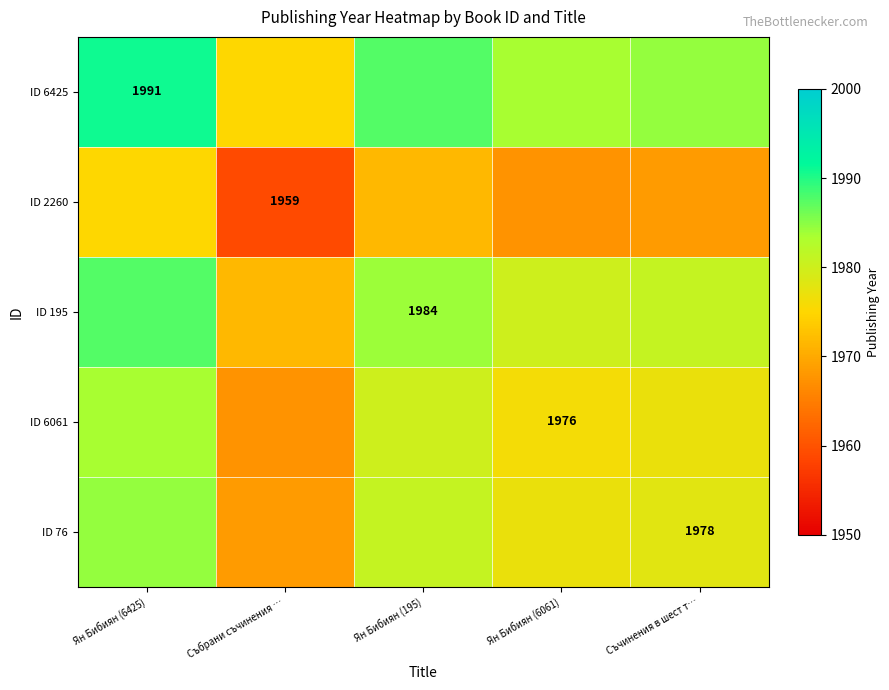

What is the spread (max minus min) of values at Ян Бибиян (195)?

16.0